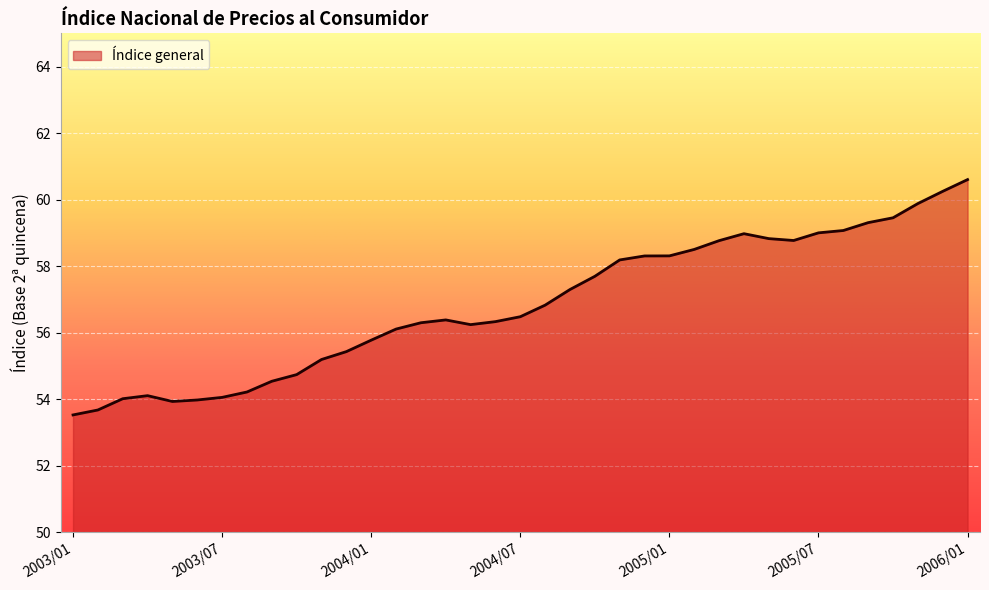

What is the smallest value displayed?

53.5